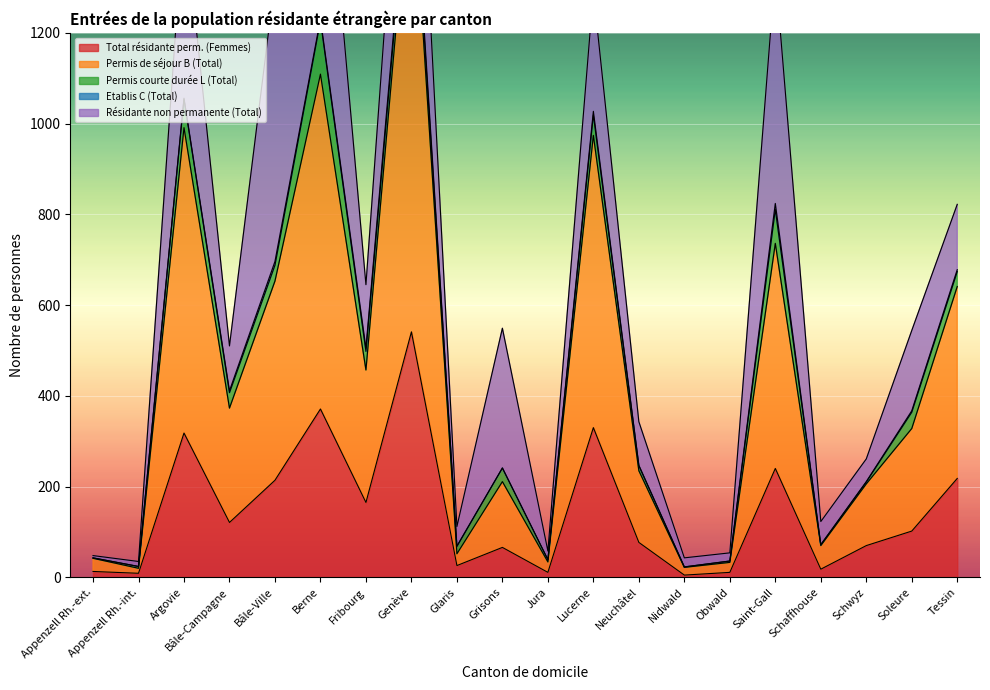

What is the maximum value shown in the chart?

1053